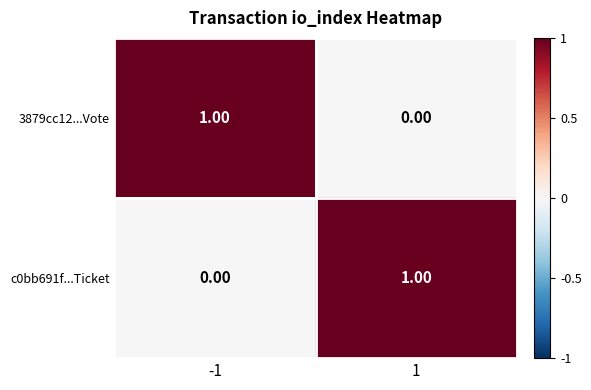

Rank the series at -1 from highest to lowest value.

3879cc12...Vote, c0bb691f...Ticket